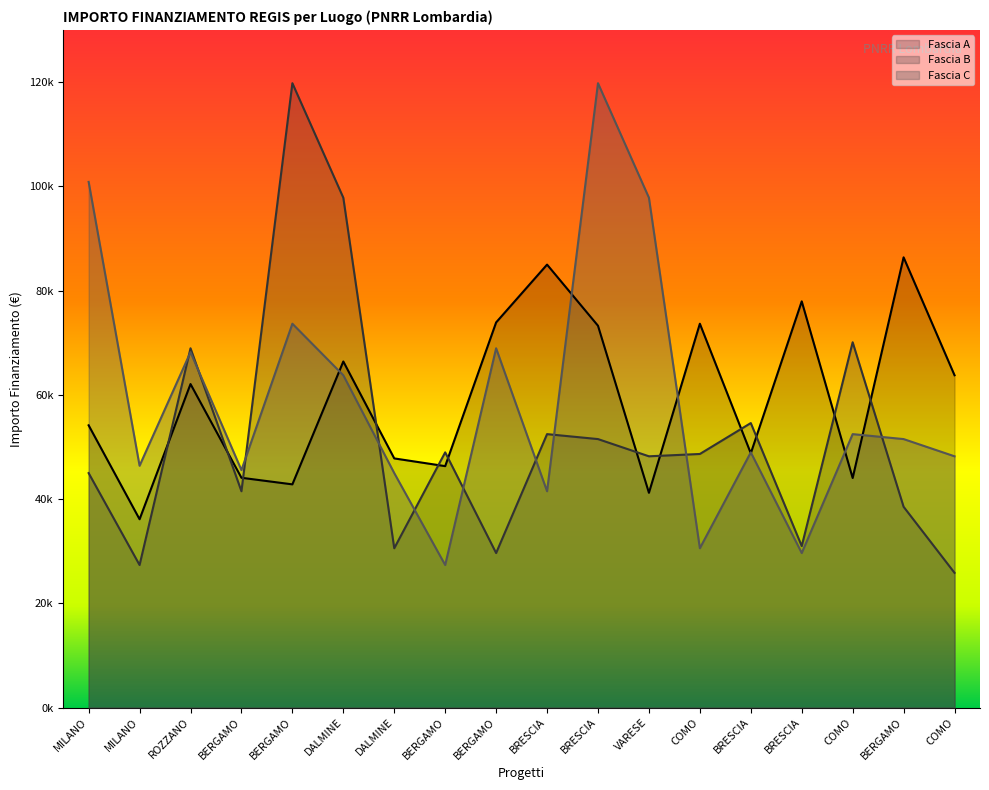

What is the minimum value shown in the chart?

25842.4